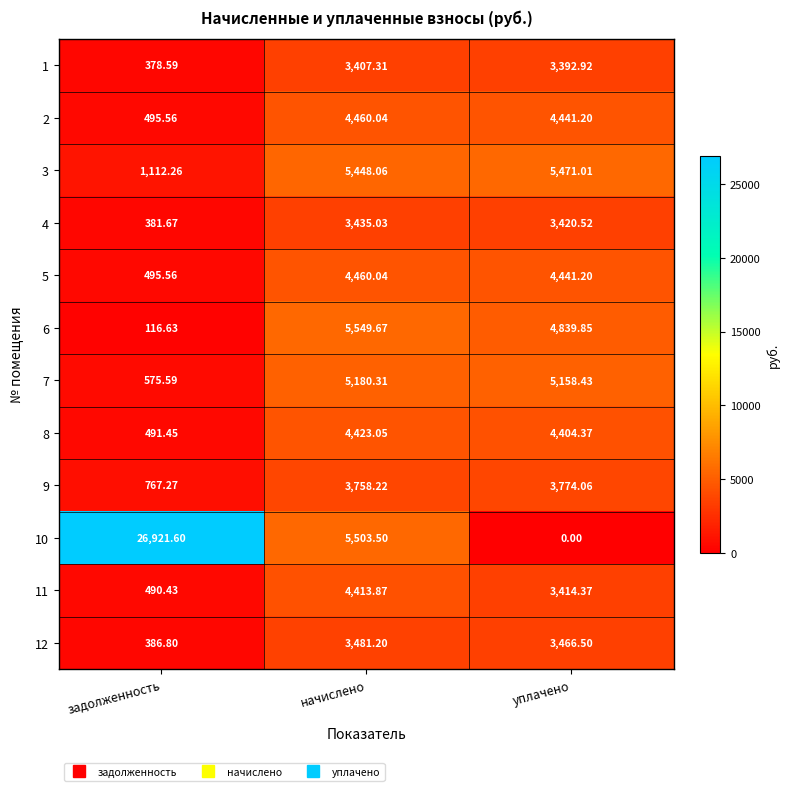

What is the spread (max minus min) of values at начислено?

2142.4